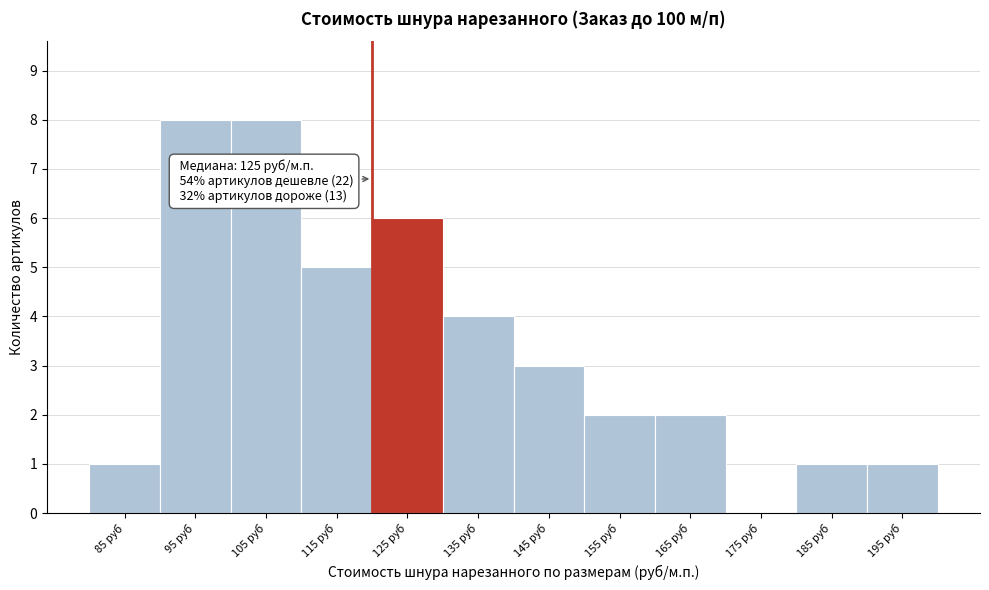

Reading left to right, what are all the values shown in this chart?

85 руб=1	95 руб=8	105 руб=8	115 руб=5	125 руб=6	135 руб=4	145 руб=3	155 руб=2	165 руб=2	175 руб=0	185 руб=1	195 руб=1